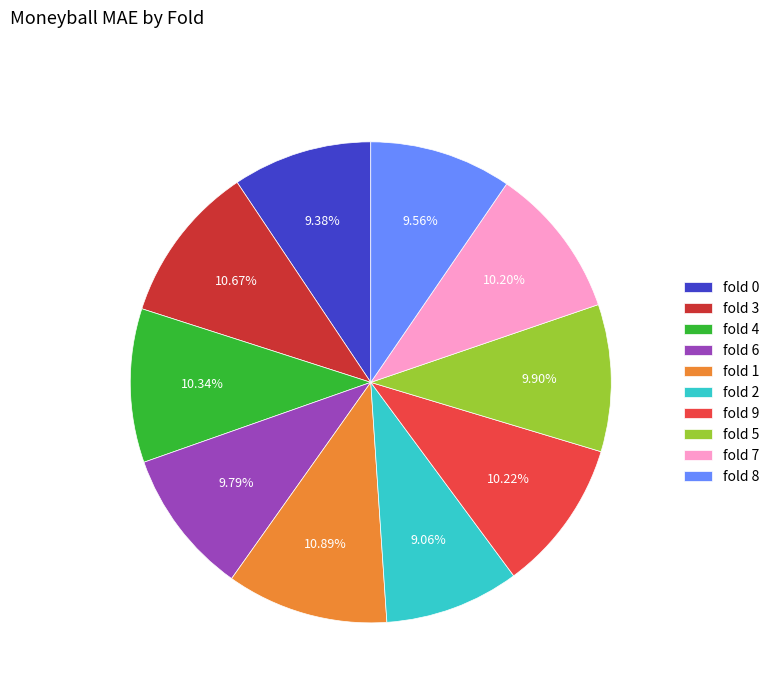

Does fold 5 account for over 50% of the chart?

No